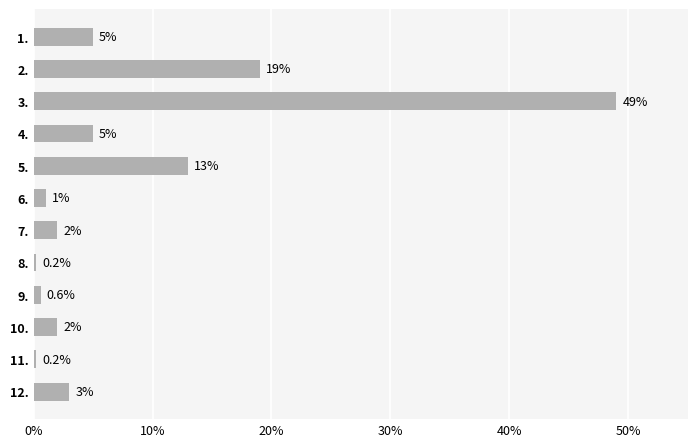

What is the smallest value displayed?

0.2